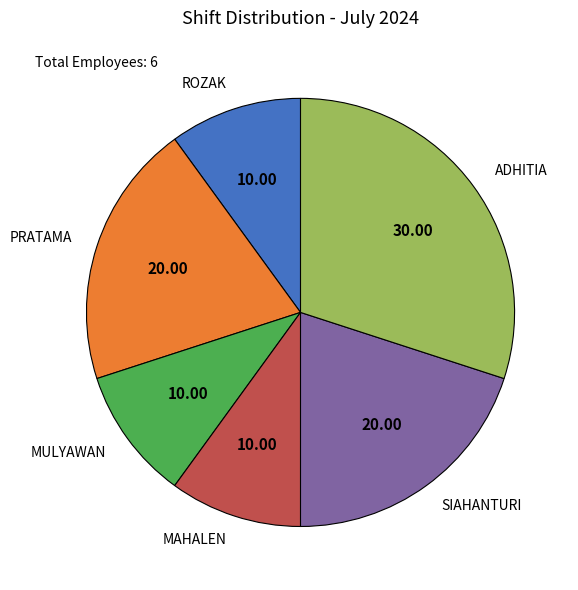

Is there any slice that represents more than half of the pie?

No